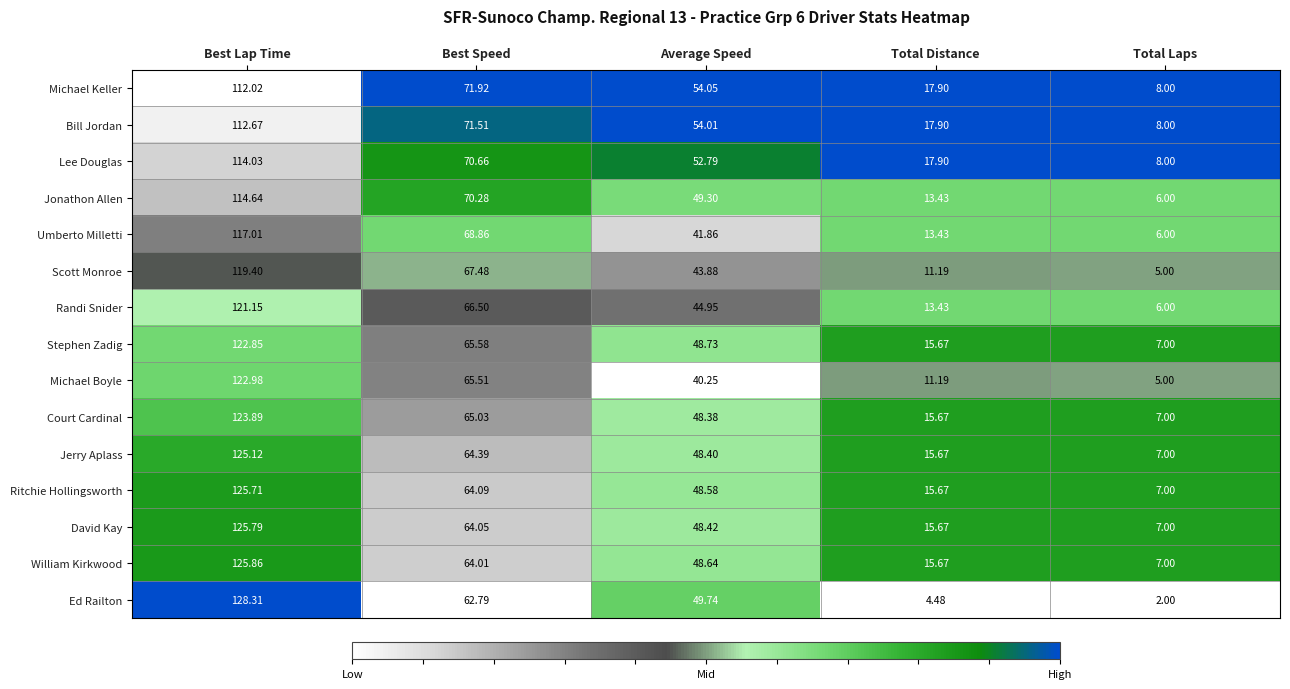

At which category is the sum across all series the highest?

Best Lap Time